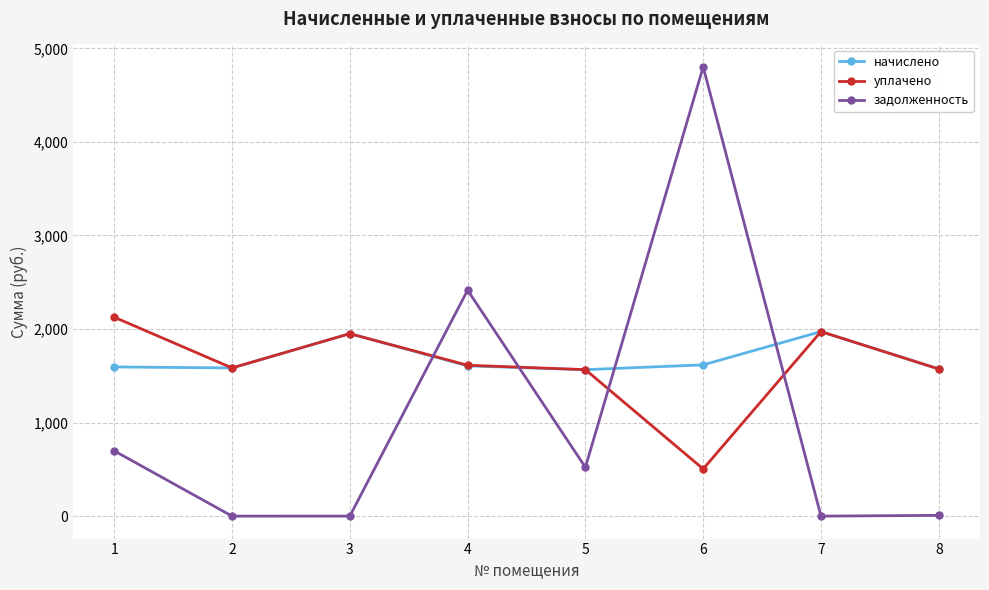

Is the value of задолженность at 4 greater than the value of начислено at 7?

Yes